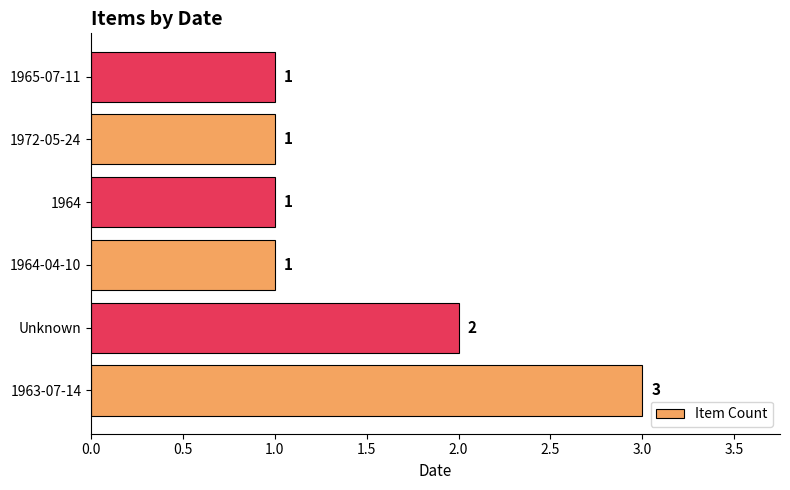

What is the difference between the maximum and minimum values?

2